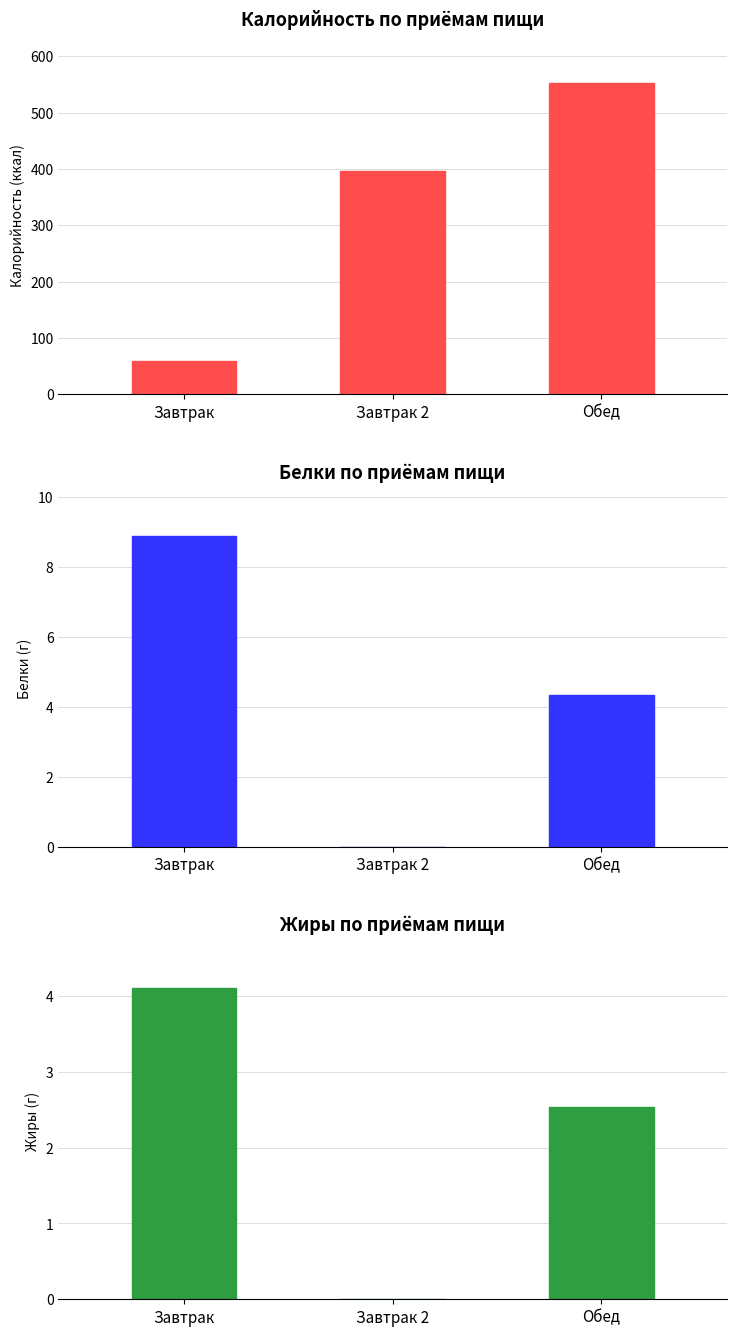

Is the value of Жиры at Завтрак greater than the value of Белки at Завтрак?

No